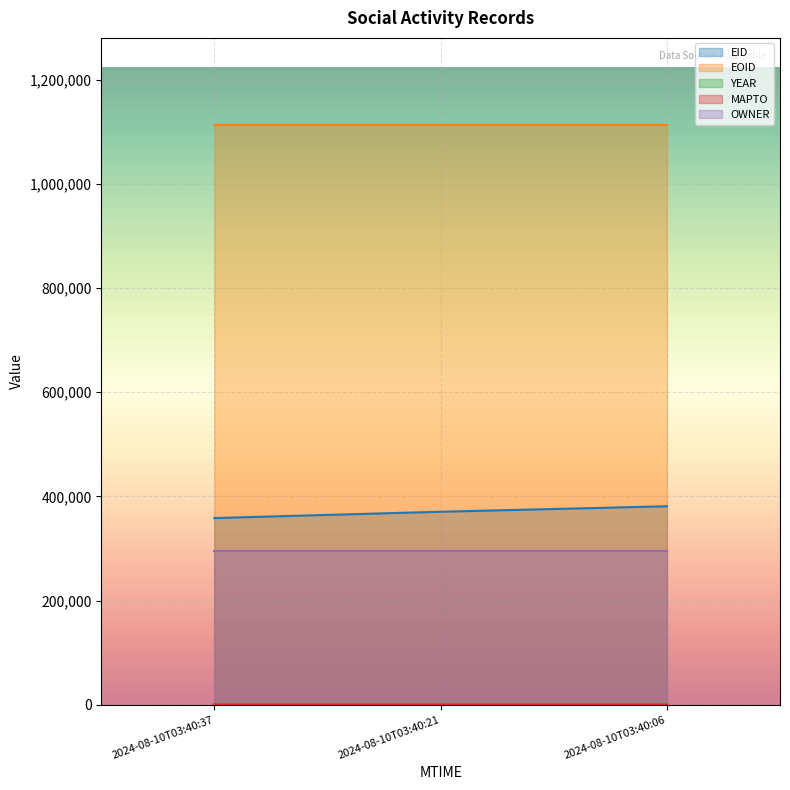

The value of EID at 2024-08-10T03:40:37 is 508091. True or false?

False